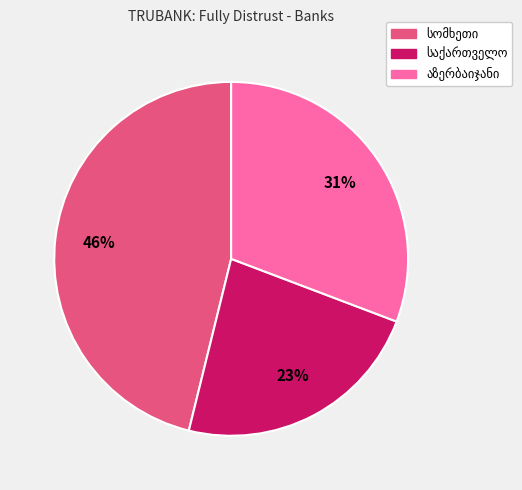

Does any single category account for the majority?

No